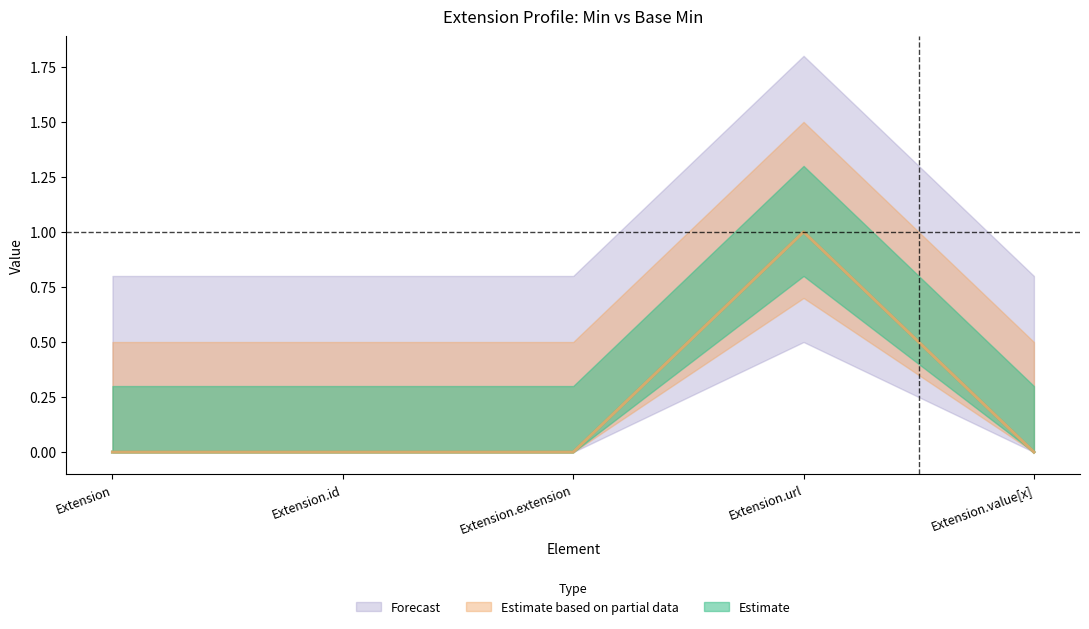

Which series has the widest spread of values?

Min